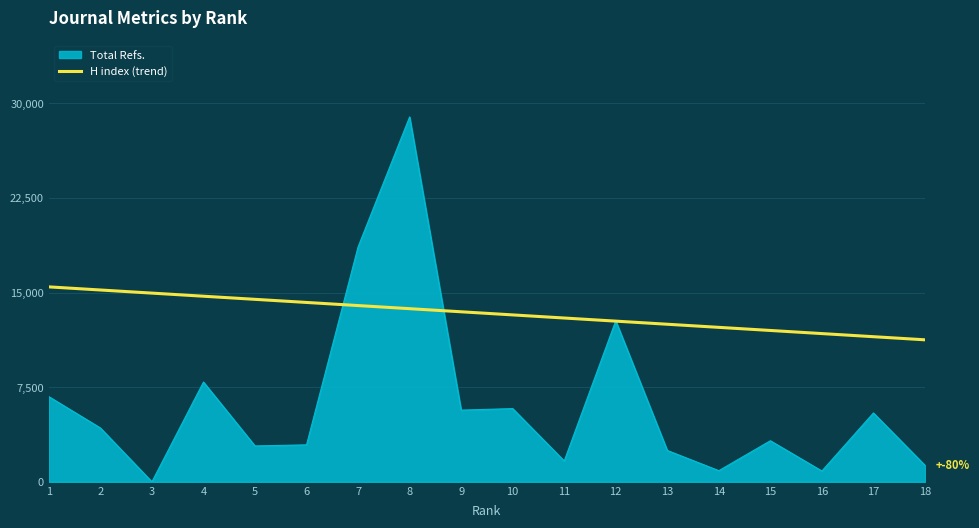

Rank the series by their average value, from lowest to highest.

Total Refs., H index (trend)